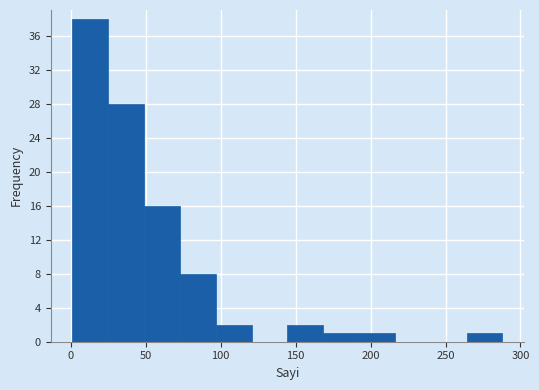

Reading left to right, transcribe this chart: for each bar, give the range it covers on the x-axis and its height. Neither the bar edges nor the heights are printed on the chart, so give them approximately, as read against the axes.

0 to 25: 38
25 to 50: 28
50 to 75: 16
75 to 95: 8
95 to 120: 2
120 to 145: 0
145 to 170: 2
170 to 190: 1
190 to 215: 1
215 to 240: 0
240 to 265: 0
265 to 290: 1